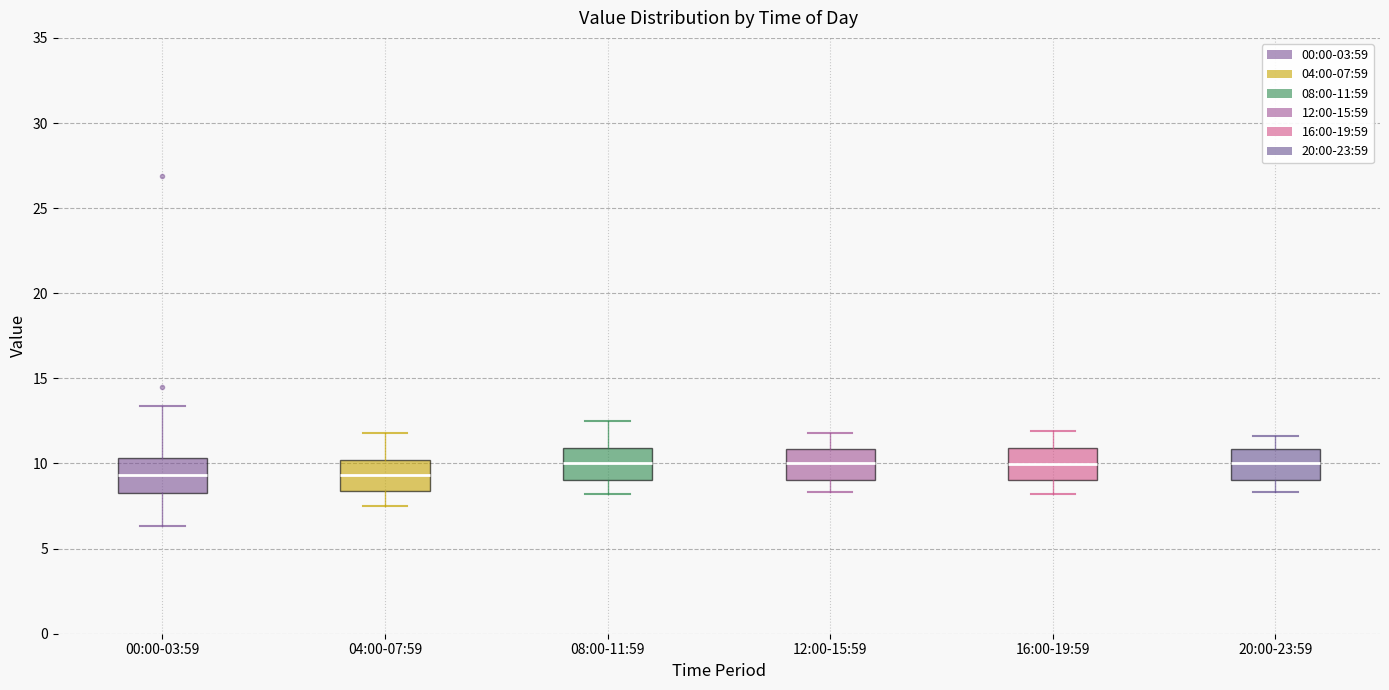

Reading left to right, transcribe this box plot: for each box, give where its median line is, the range the box spans, and where its two whiskers end, as read against the y-axis. The values are not printed on the chart, so give them approximately, as read against the axis.

00:00-03:59: median 9.5, box 8.5 to 10.5, whiskers 6.5 to 13.5
04:00-07:59: median 9.5, box 8.5 to 10.0, whiskers 7.5 to 12.0
08:00-11:59: median 10.0, box 9.0 to 11.0, whiskers 8.0 to 12.5
12:00-15:59: median 10.0, box 9.0 to 11.0, whiskers 8.5 to 12.0
16:00-19:59: median 10.0, box 9.0 to 11.0, whiskers 8.0 to 12.0
20:00-23:59: median 10.0, box 9.0 to 11.0, whiskers 8.5 to 11.5